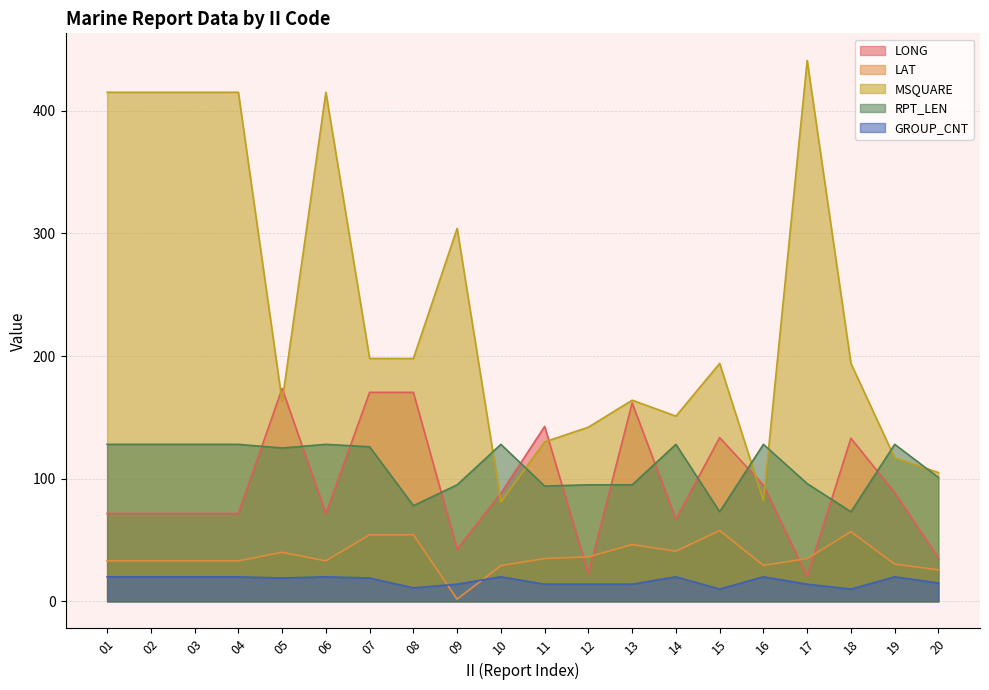

At which category does LONG reach its first local valley?

06